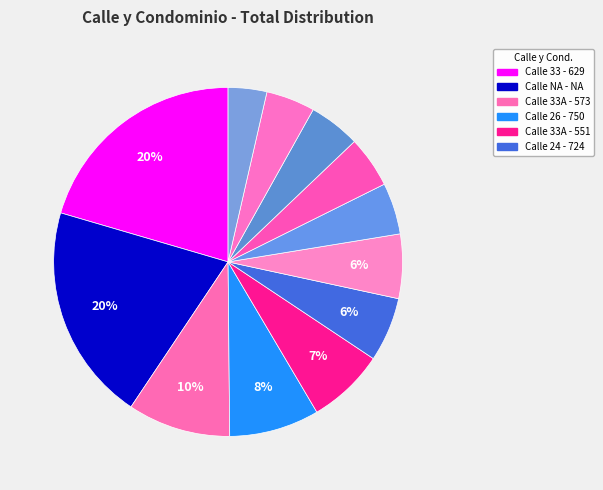

How many segments does this pie chart have?

12